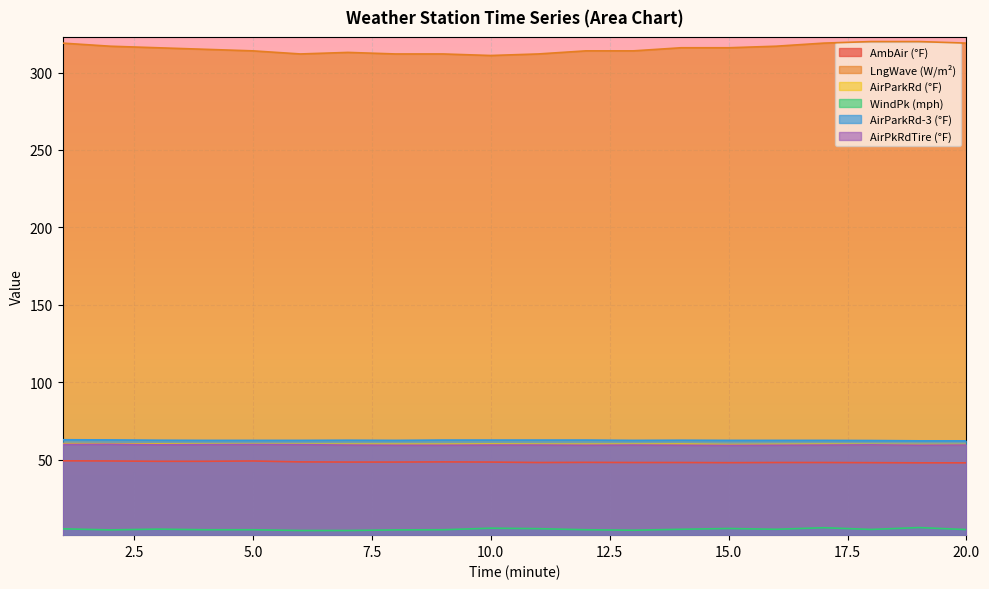

List the series in order of their peak value, lowest first.

WindPk (mph), AmbAir (°F), AirPkRdTire (°F), AirParkRd (°F), AirParkRd-3 (°F), LngWave (W/m²)